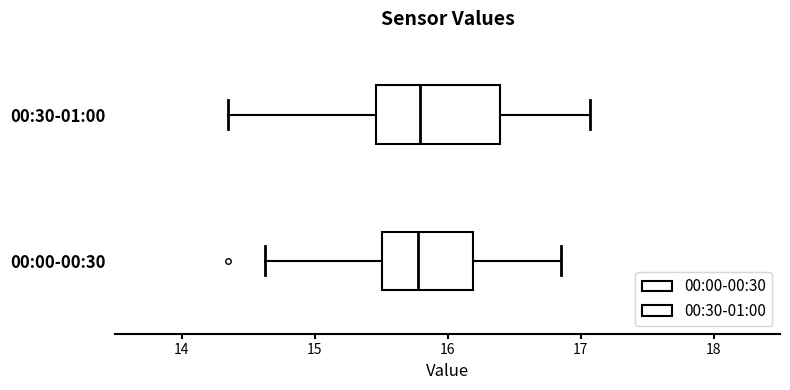

Reading bottom to top, read every box against the x-axis: the position of its median line, the range the box covers, and the ends of its whiskers. The values are not printed on the chart, so give them approximately, as read against the axis.

00:00-00:30: median 15.8, box 15.5 to 16.2, whiskers 14.6 to 16.9
00:30-01:00: median 15.8, box 15.5 to 16.4, whiskers 14.4 to 17.1